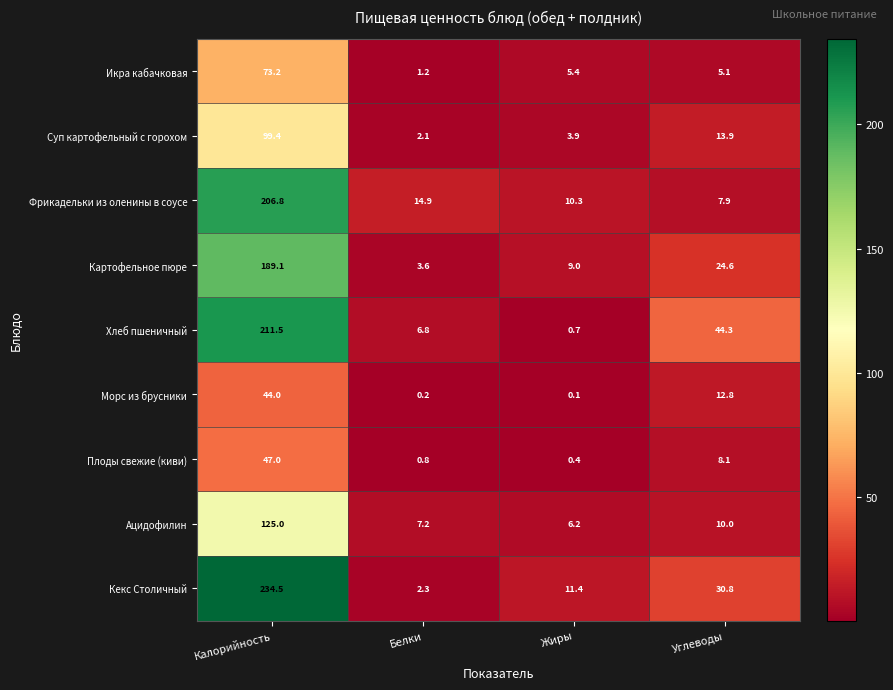

Rank the series by their maximum value, from lowest to highest.

Морс из брусники, Плоды свежие (киви), Икра кабачковая, Суп картофельный с горохом, Ацидофилин, Картофельное пюре, Фрикадельки из оленины в соусе, Хлеб пшеничный, Кекс Столичный